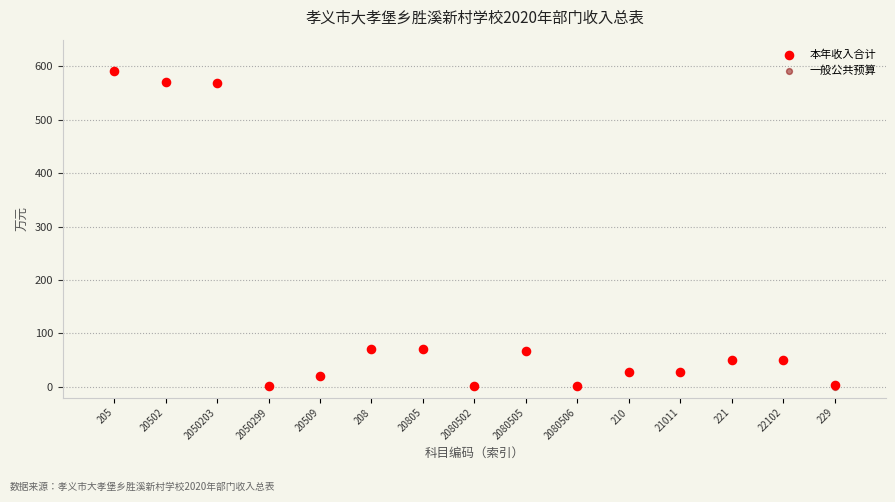

What are all the series names shown in the legend?

本年收入合计, 一般公共预算